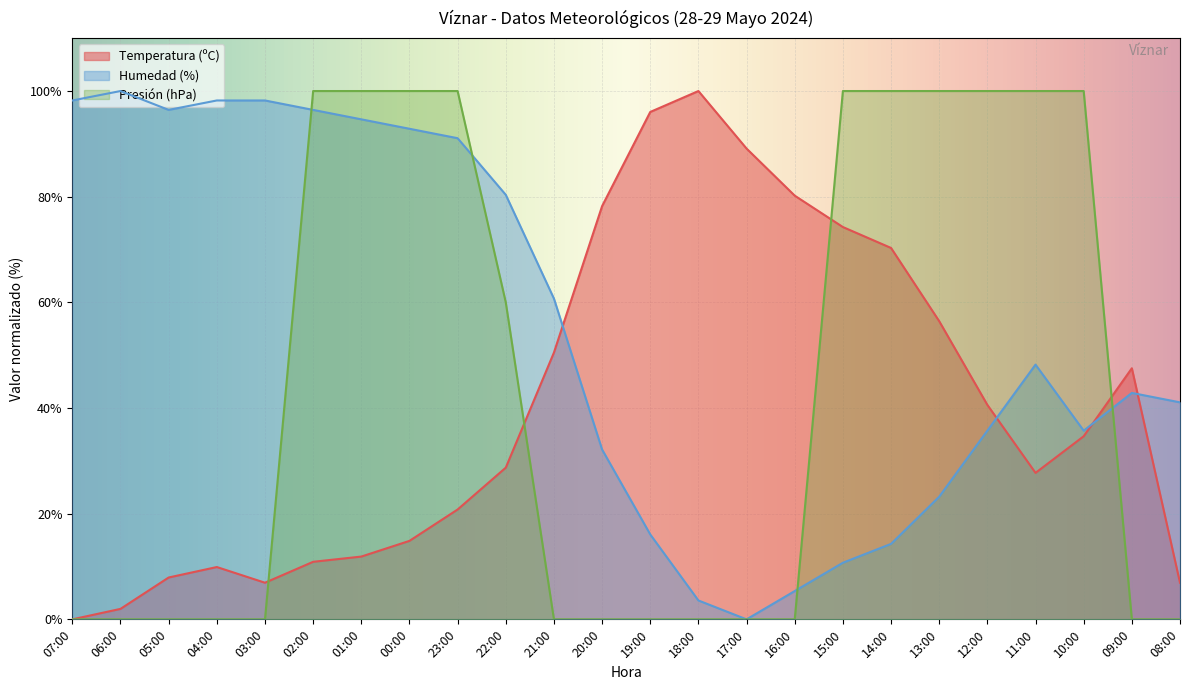

How many data points does each series have?

24